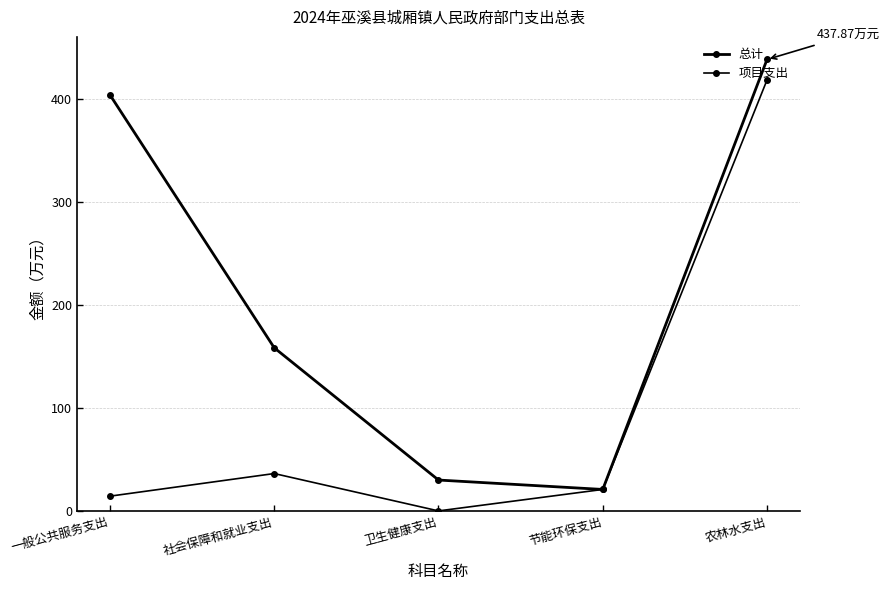

Reading left to right, what are all the values shown in this chart?

总计: 403.5	158.2	29.9	20.8	437.9
项目支出: 14.3	36.2	0.0	20.8	418.0